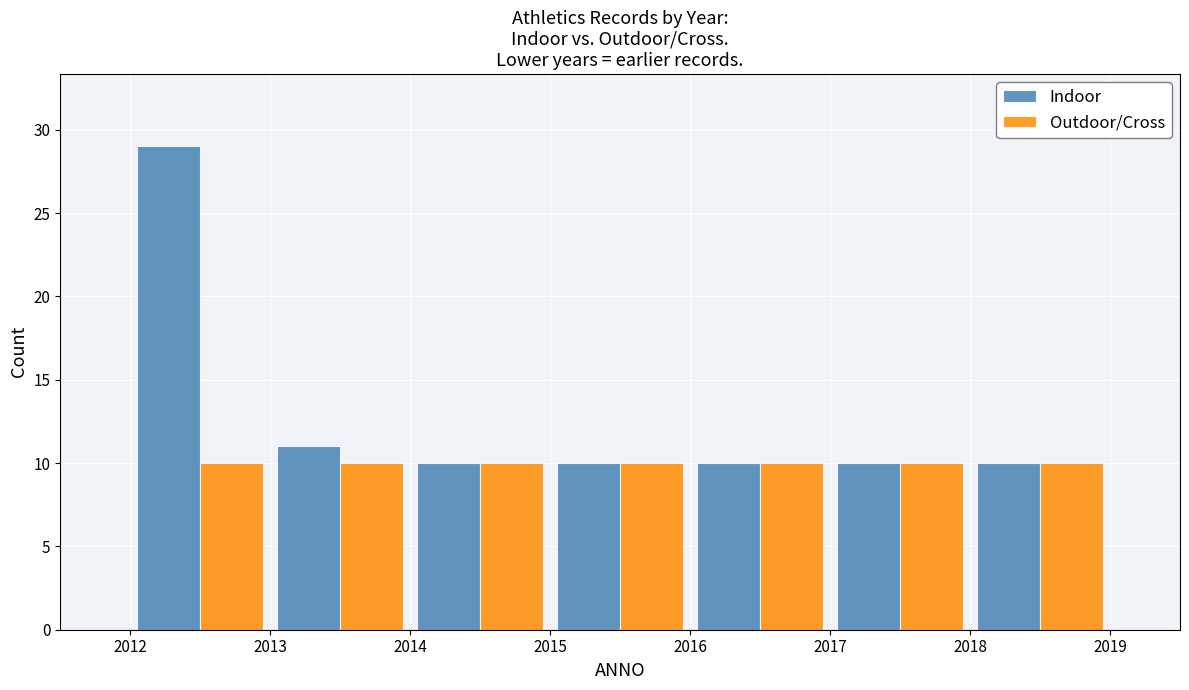

Reading left to right, transcribe this chart: for each range on the x-axis, give the height of each series' bar. The values are not printed on the chart, so give them approximately, as read against the axis.

2012 to 2013: Indoor=29	Outdoor/Cross=10
2013 to 2014: Indoor=11	Outdoor/Cross=10
2014 to 2015: Indoor=10	Outdoor/Cross=10
2015 to 2016: Indoor=10	Outdoor/Cross=10
2016 to 2017: Indoor=10	Outdoor/Cross=10
2017 to 2018: Indoor=10	Outdoor/Cross=10
2018 to 2019: Indoor=10	Outdoor/Cross=10